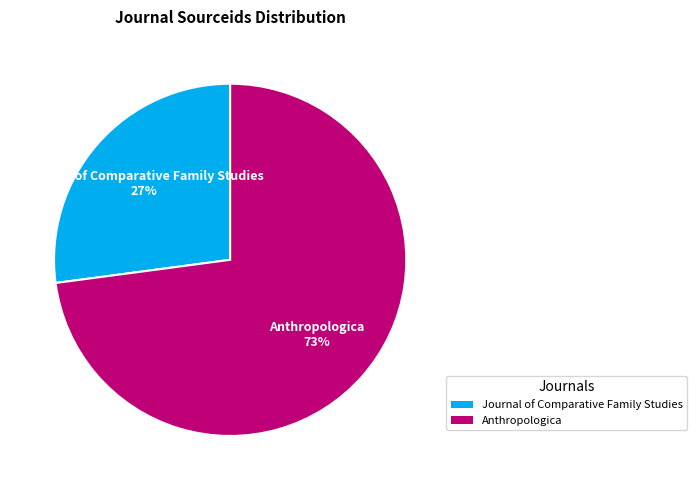

What is the ratio of the value at Anthropologica to the value at Journal of Comparative Family Studies?

2.7